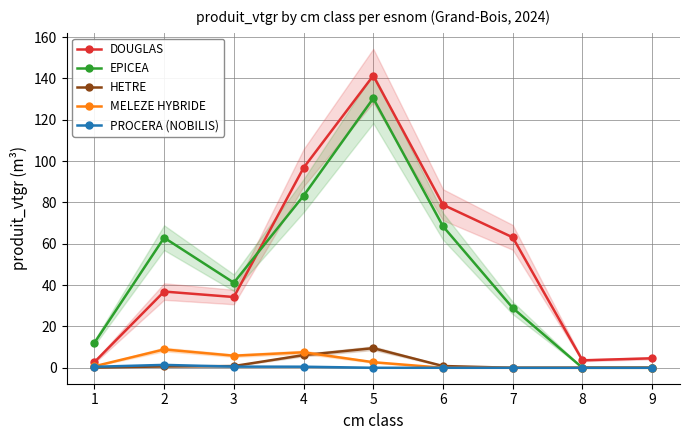

How many values in the DOUGLAS series are below 36?

4